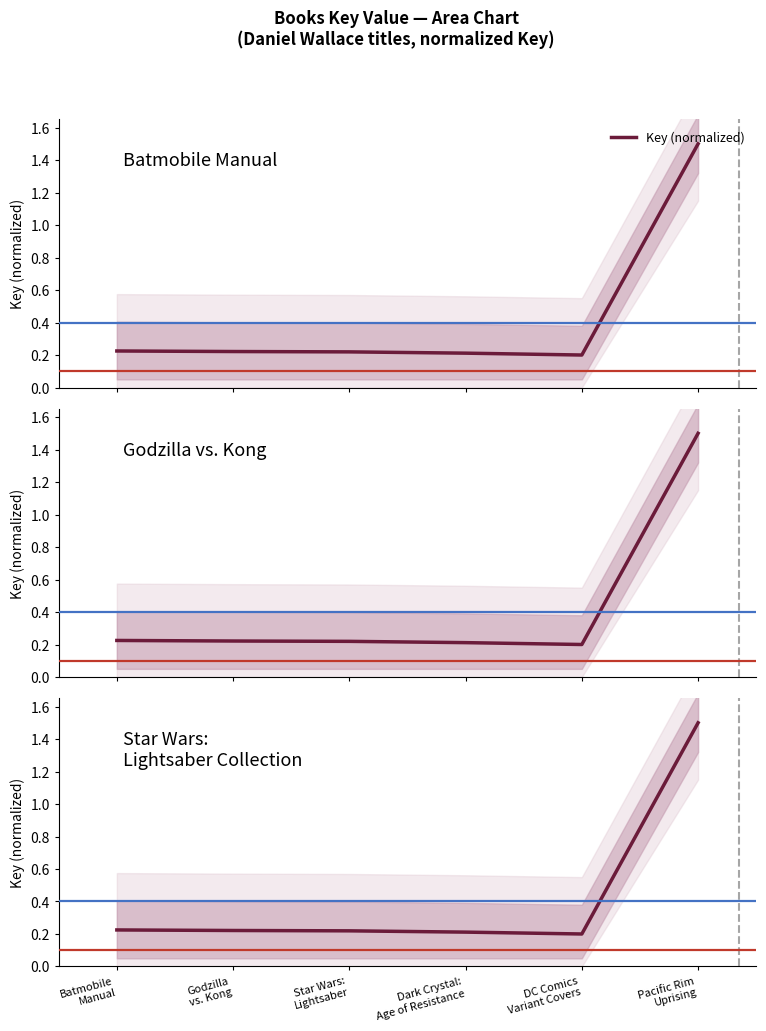

What is the label of the 4th point from the left?

Dark Crystal:
Age of Resistance